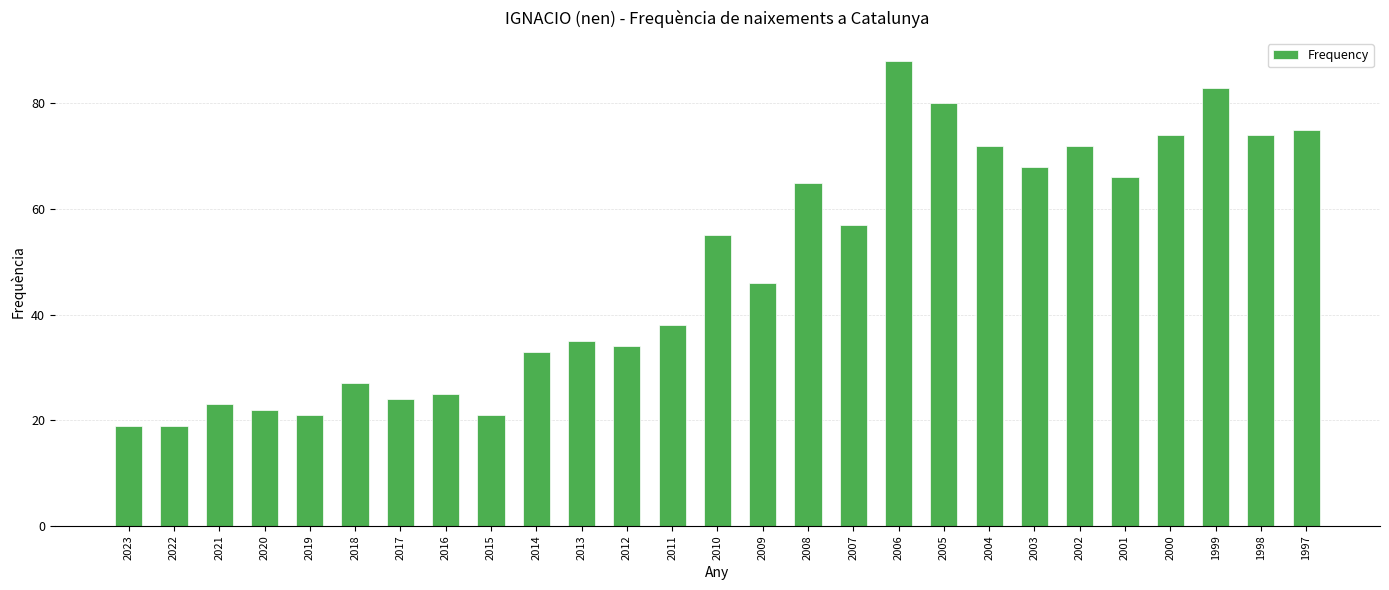

Between 2021 and 2005, which is larger?

2005